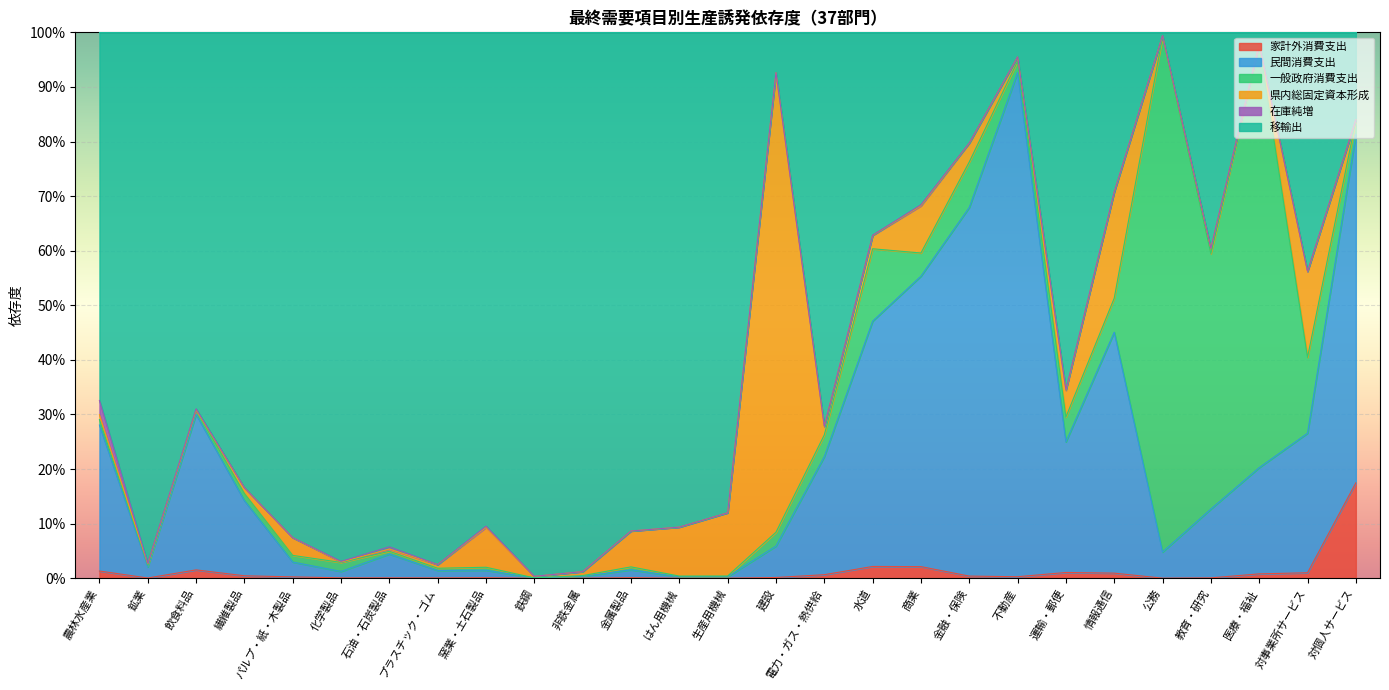

True or false: 家計外消費支出 and 移輸出 intersect in this chart.

False